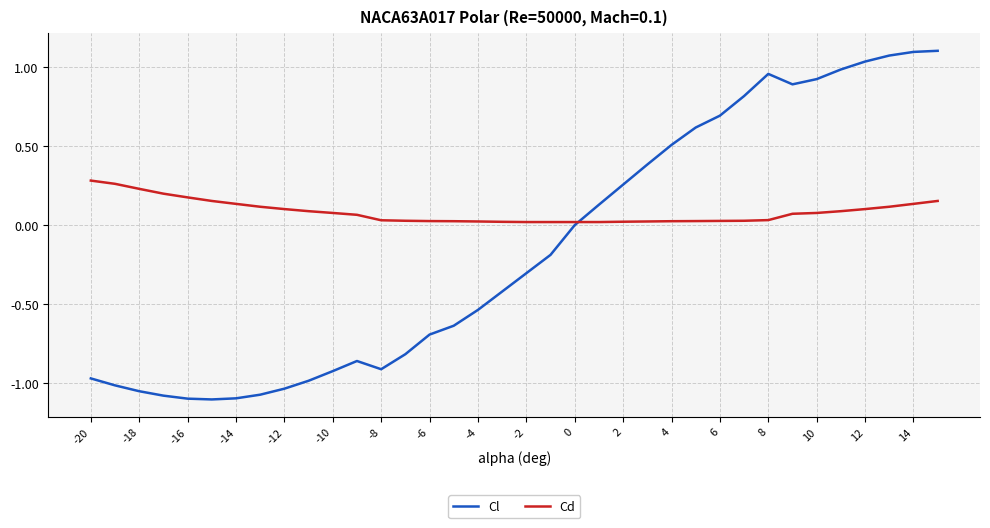

Which series has the widest spread of values?

Cl